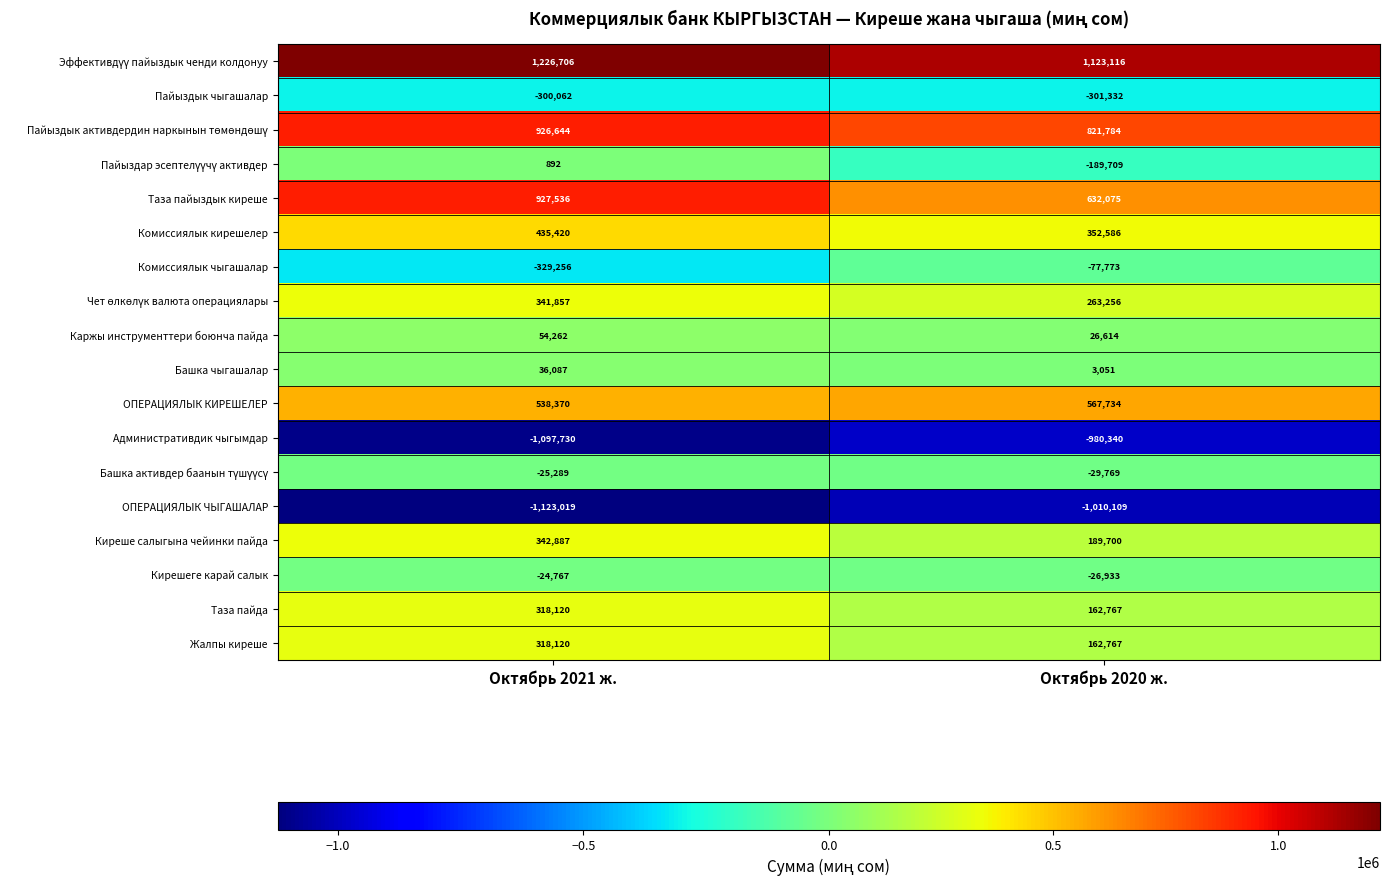

The value of ОПЕРАЦИЯЛЫК КИРЕШЕЛЕР at Октябрь 2021 ж. is 538370. True or false?

True